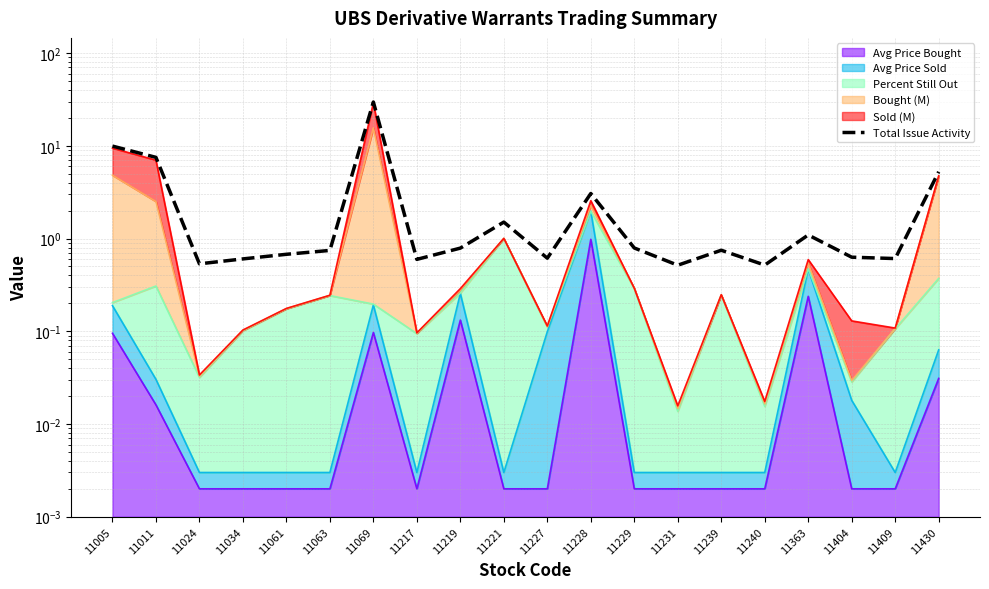

What is the value of the 6th point from the left?

0.7